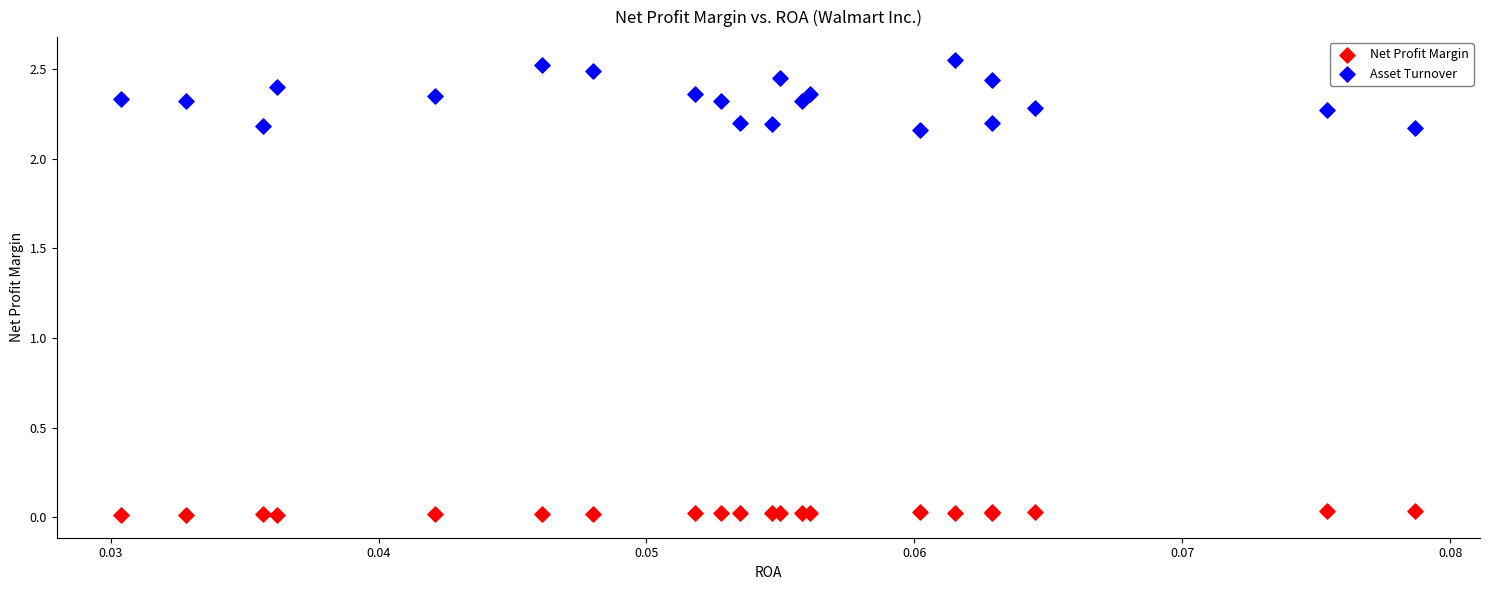

Which series has the largest Y range (max minus min)?

Asset Turnover